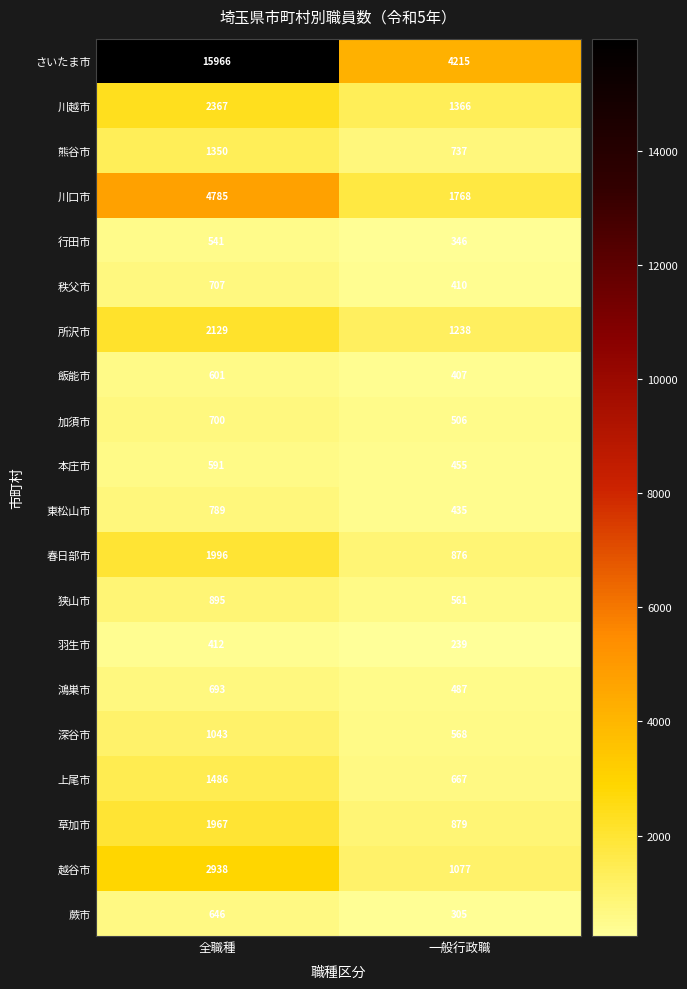

What is the difference between the highest and lowest values at 全職種?

15554